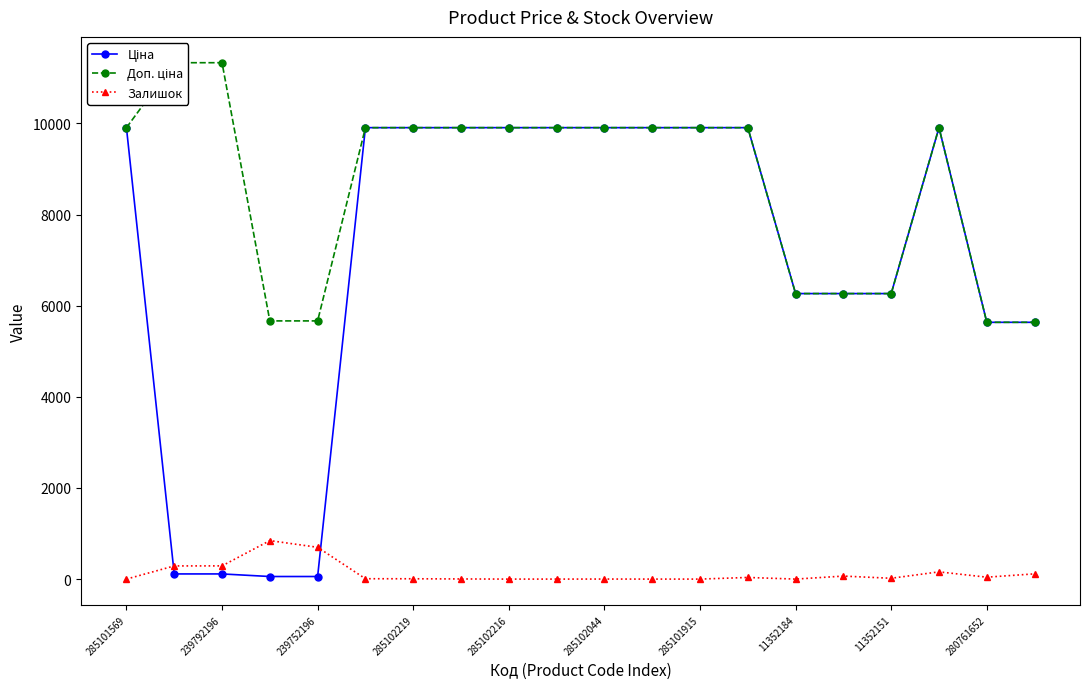

What is the difference between the maximum and minimum values in the Залишок series?

845.0